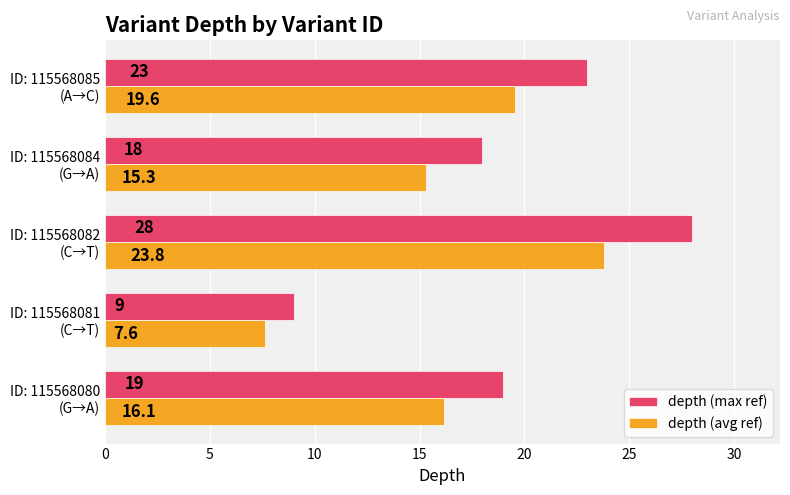

What is the difference between the maximum and minimum values in the depth (max ref) series?

19.0